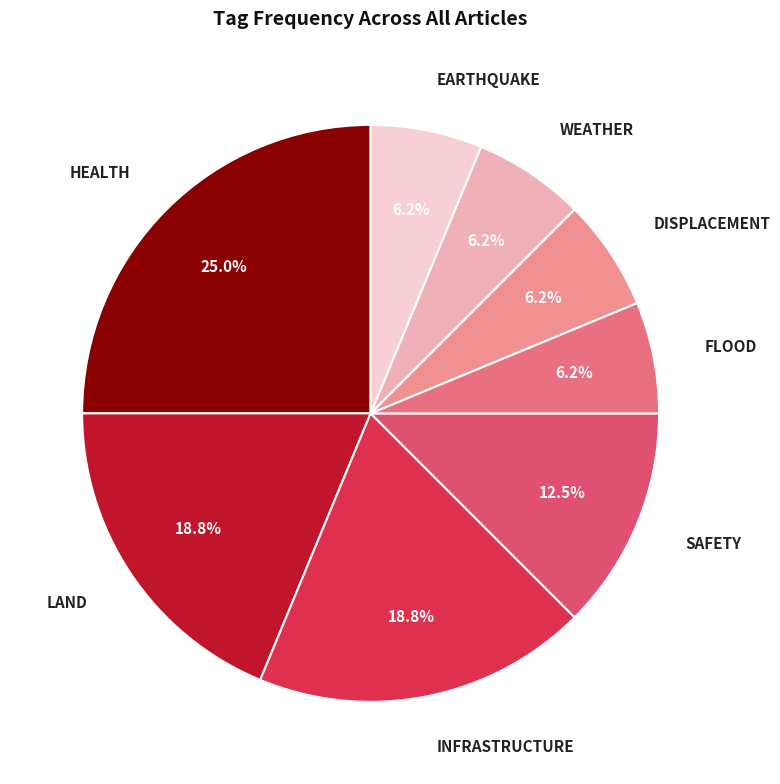

How many segments does this pie chart have?

8